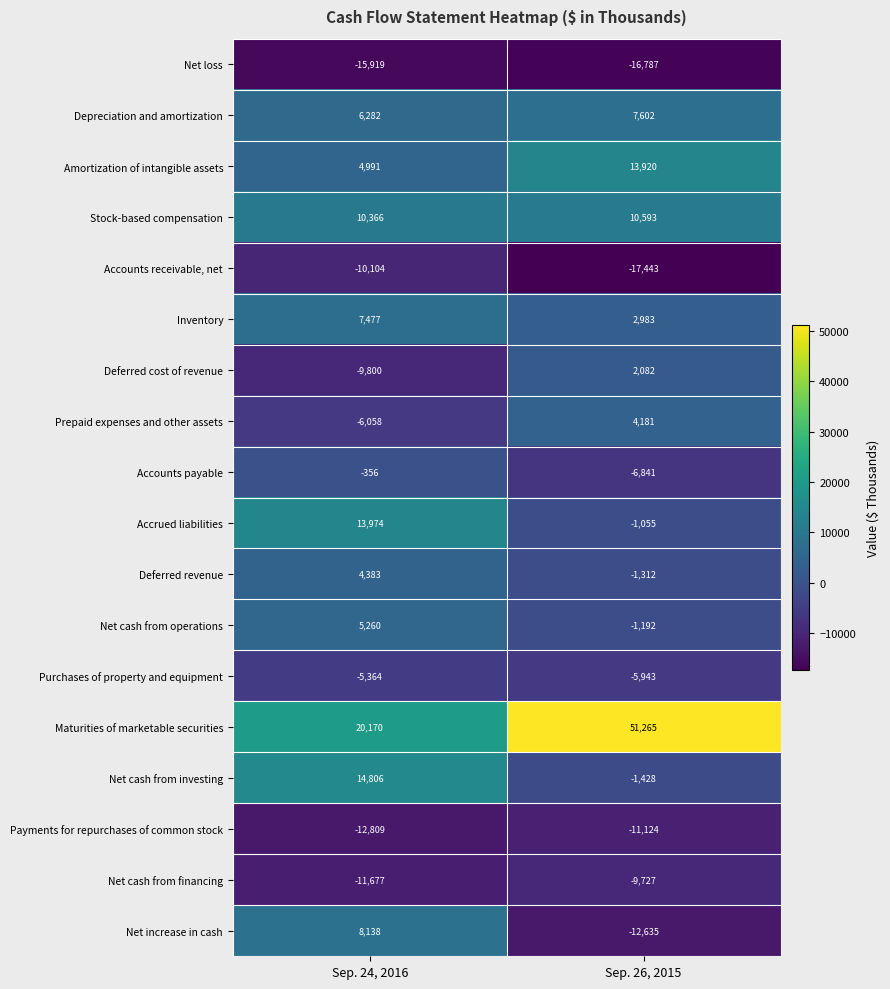

The value of Inventory at Sep. 24, 2016 is 5060. True or false?

False